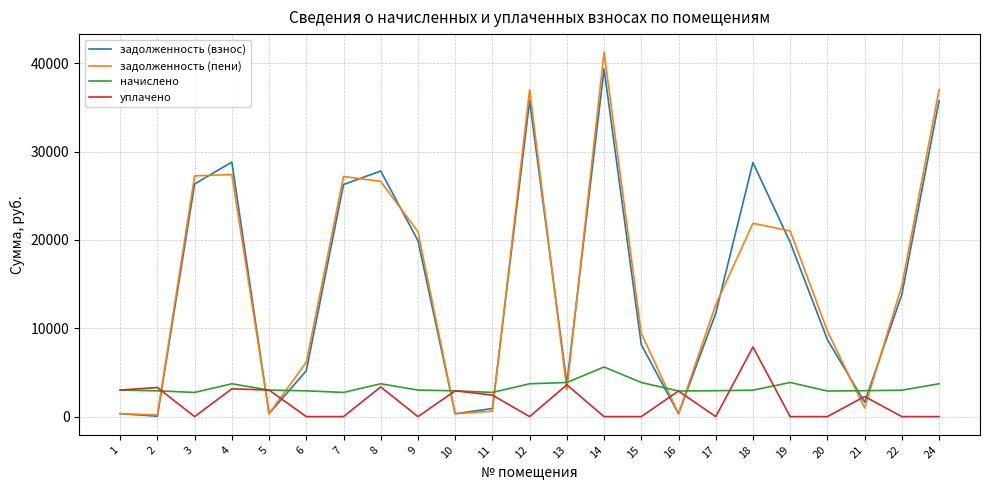

Between which two adjacent categories do начислено and задолженность (пени) first intersect?

2 and 3